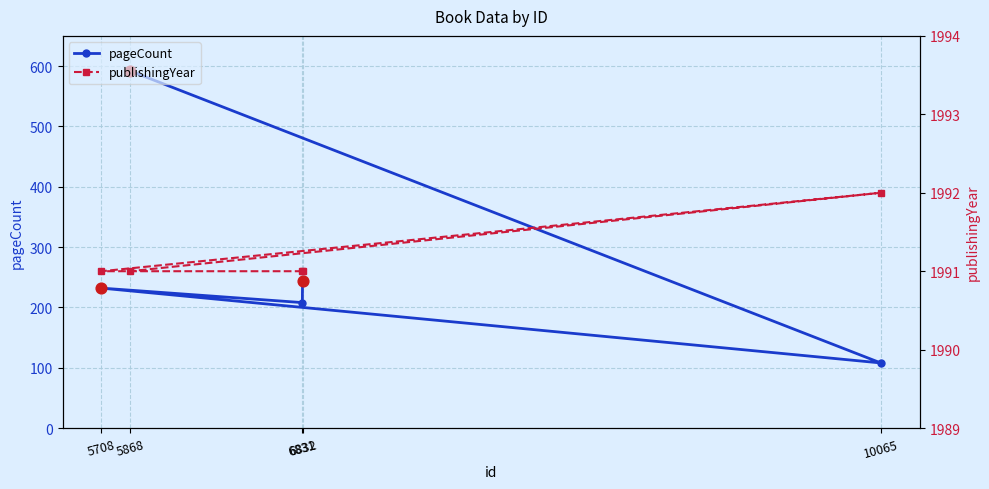

Which series has the widest spread of Y values?

pageCount